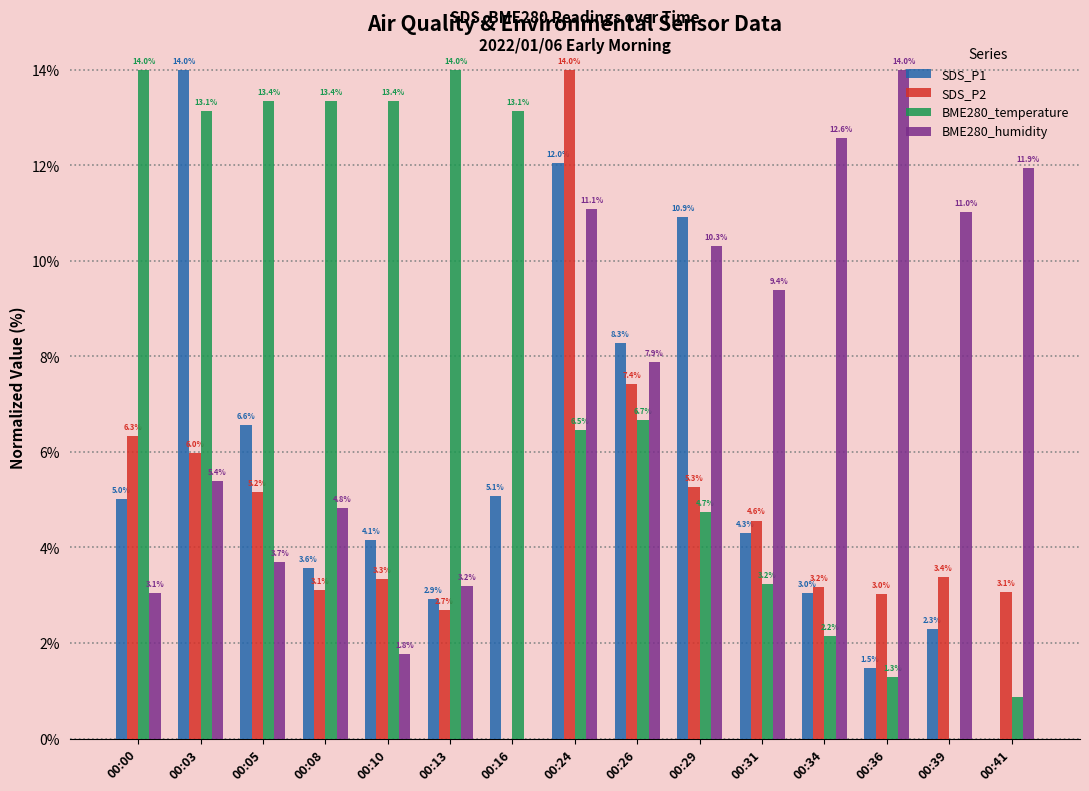

What is the sum of all SDS_P1 values?

83.7